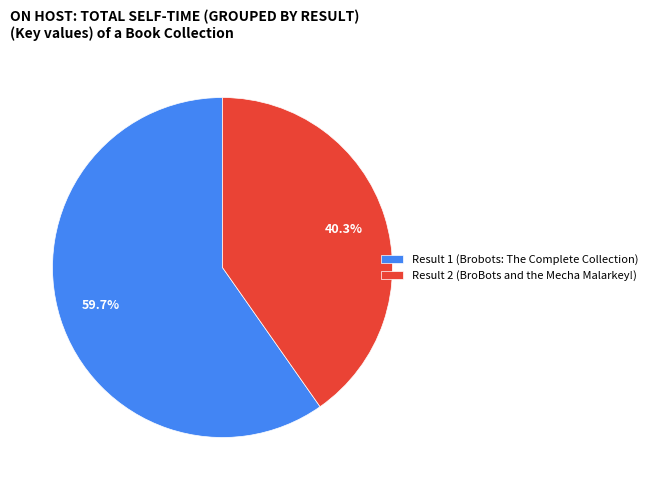

To the nearest percent, what is the combined percentage of Result 2 (BroBots and the Mecha Malarkey!) and Result 1 (Brobots: The Complete Collection)?

100%